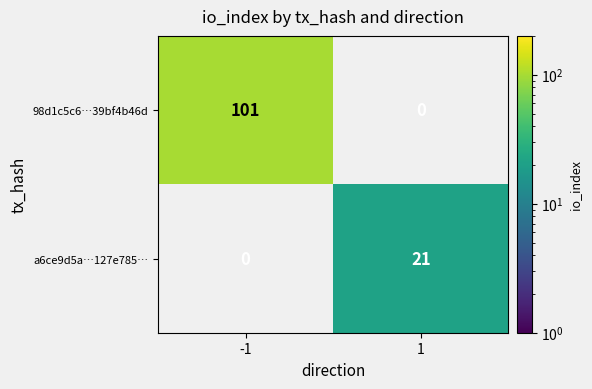

Is it true that 98d1c5c6…39bf4b46d equals 44.8 at -1?

False